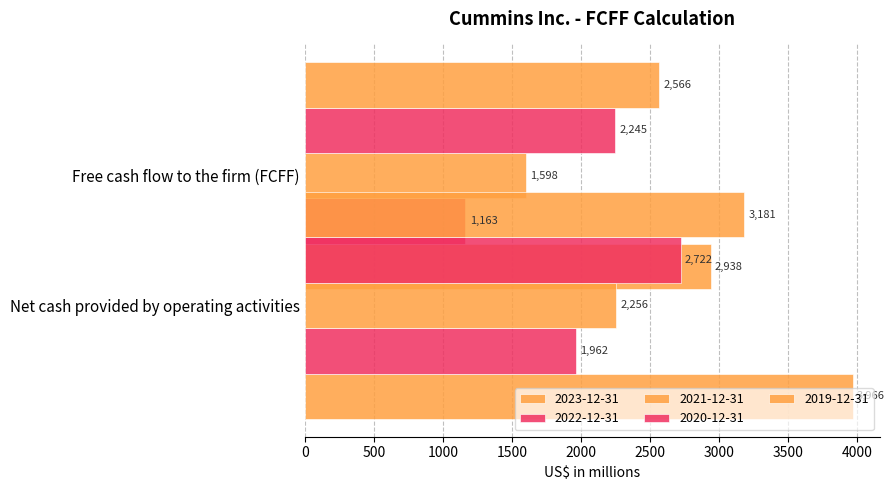

How many categories are shown in the chart?

2